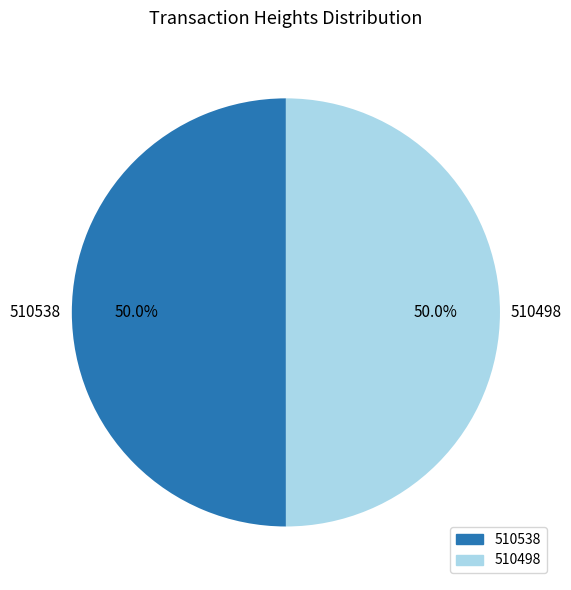

How much of the chart is everything except 510538?

50.0%